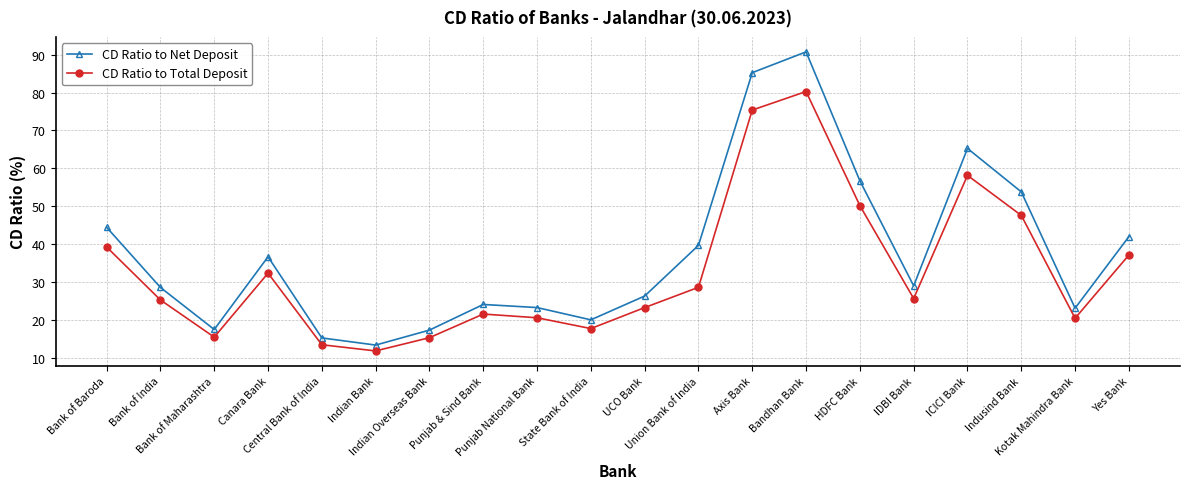

What is the difference between the maximum and minimum values in the CD Ratio to Total Deposit series?

68.4